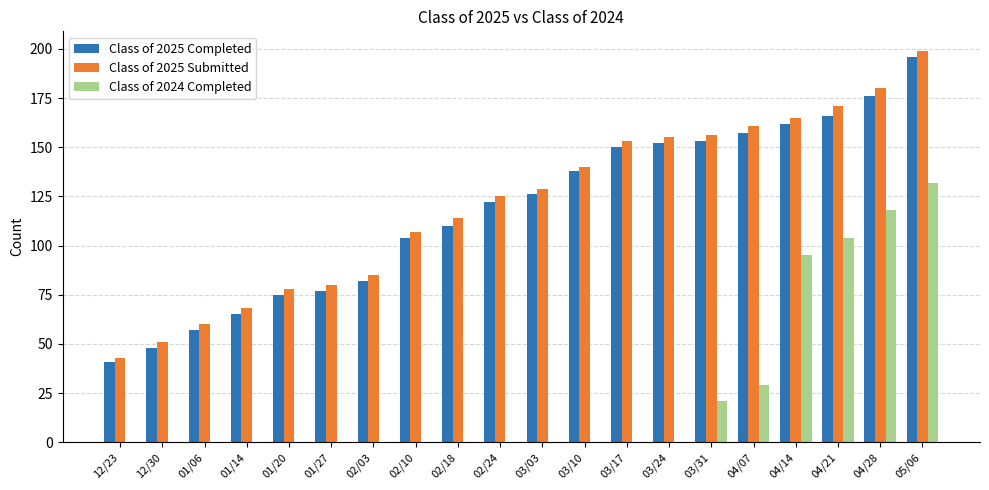

What is the maximum value for Class of 2025 Completed?

196